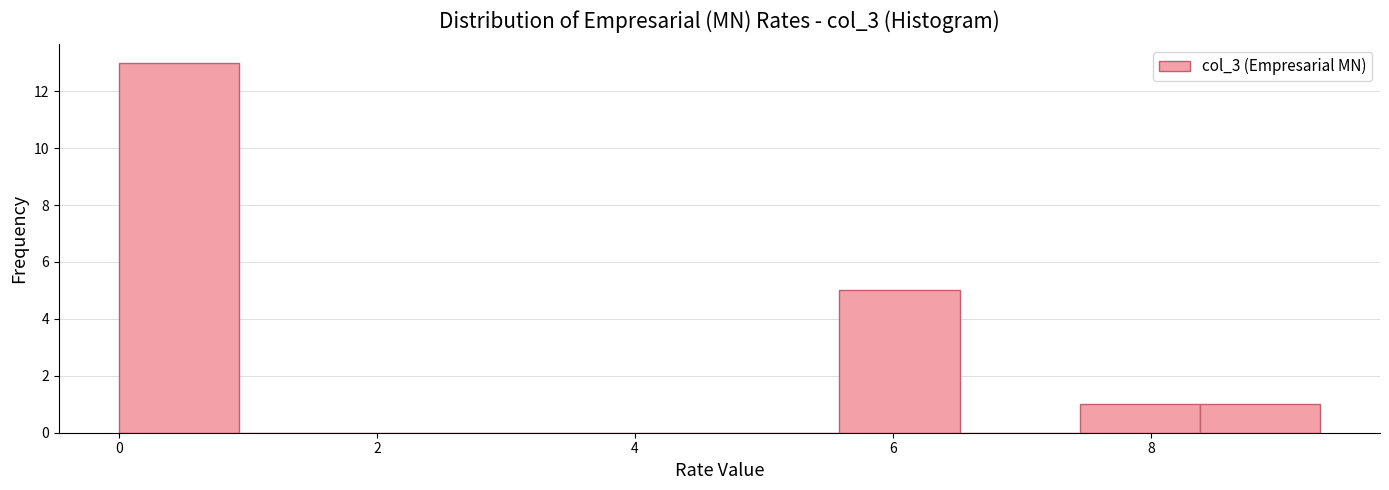

How tall is the bar that spans 5.6 to 6.6 on the x-axis? Neither the bar edges nor the heights are printed on the chart, so give them approximately, as read against the axes.

5